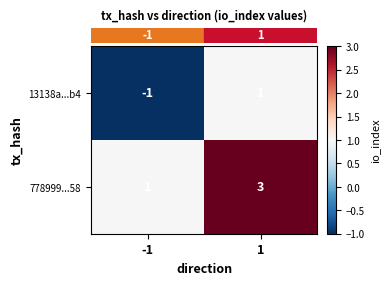

What value does the 778999...58 series have at 1?

3